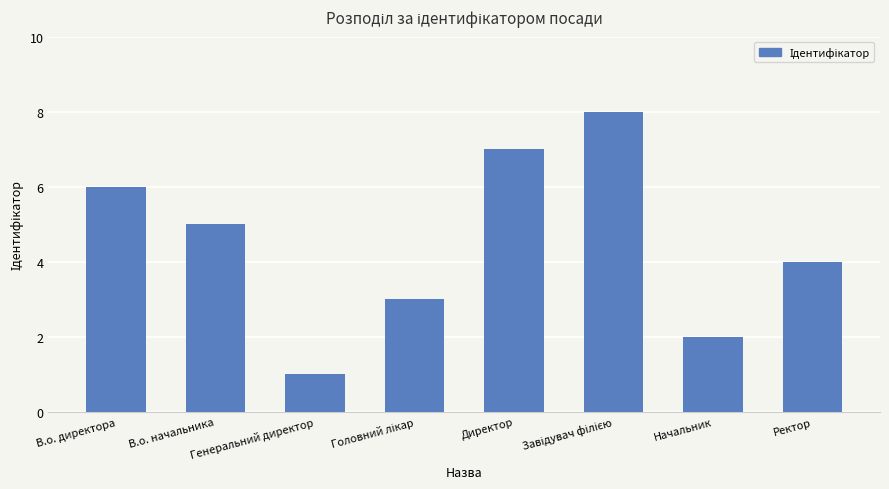

What is the label of the 2nd bar from the left?

В.о. начальника